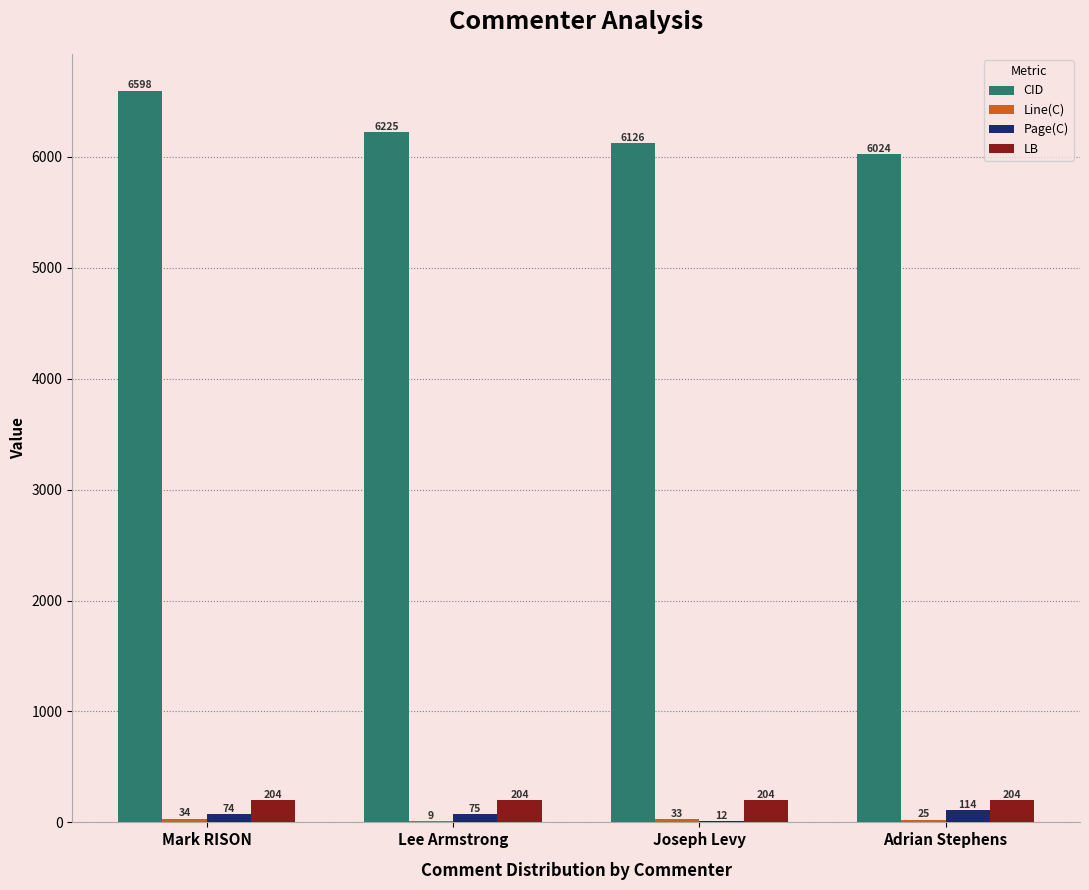

At which category is the sum across all series the highest?

Mark RISON